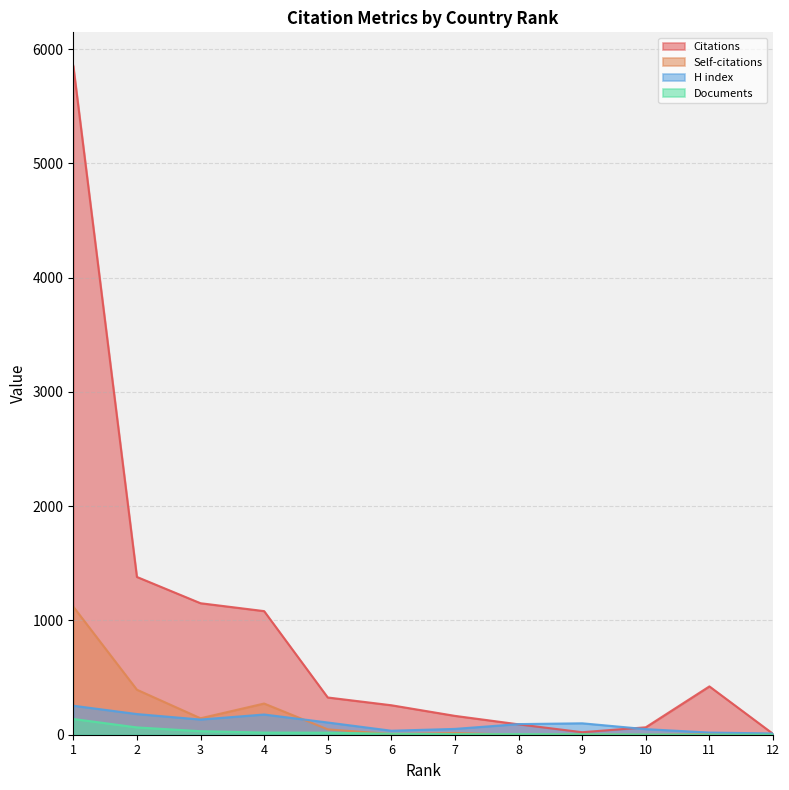

True or false: Documents and Citations cross at least once.

False